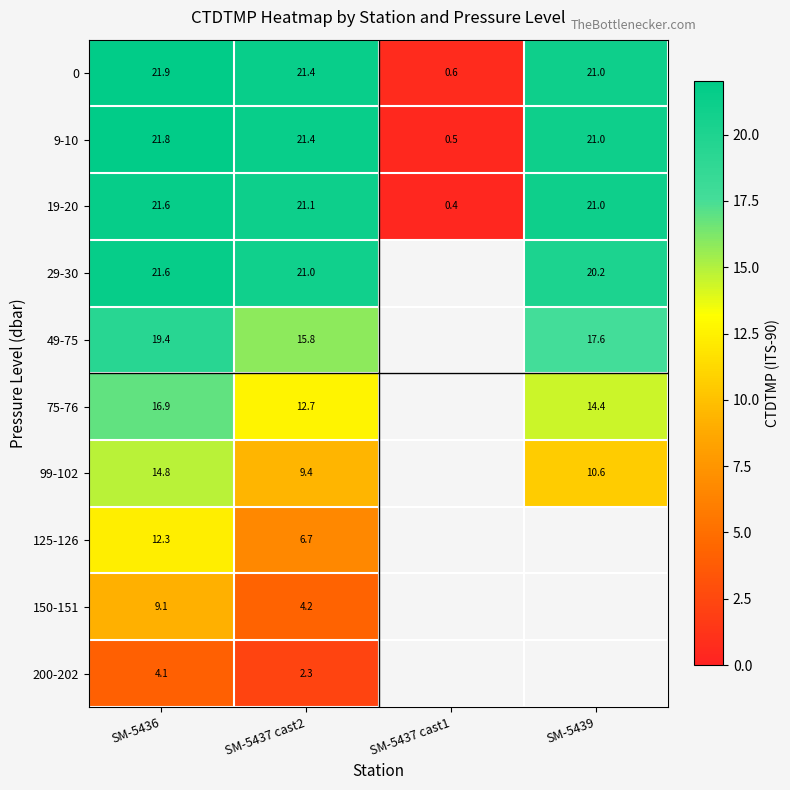

What is the average value of the 9-10 series?

16.2